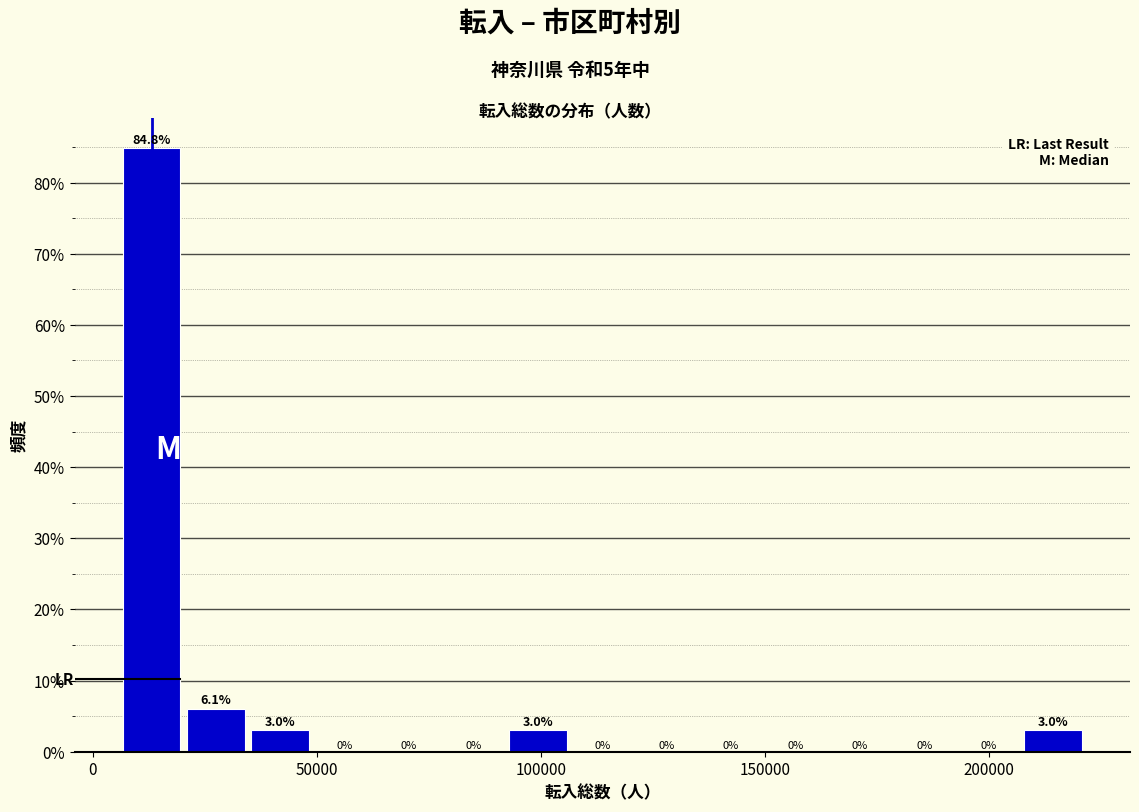

Around what value on the x-axis is the tallest bar? Give the approximate position of its centre, as read against the axis.

15000